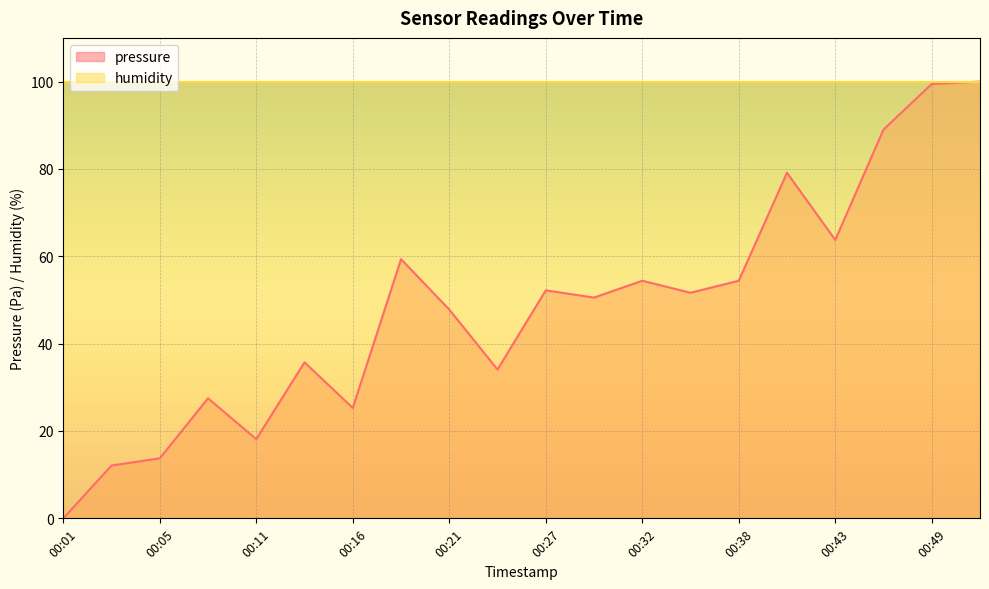

Rank the categories by value from highest to lowest.

00:51, 00:49, 00:46, 00:41, 00:43, 00:18, 00:32, 00:38, 00:27, 00:35, 00:29, 00:21, 00:13, 00:24, 00:08, 00:16, 00:11, 00:05, 00:03, 00:01